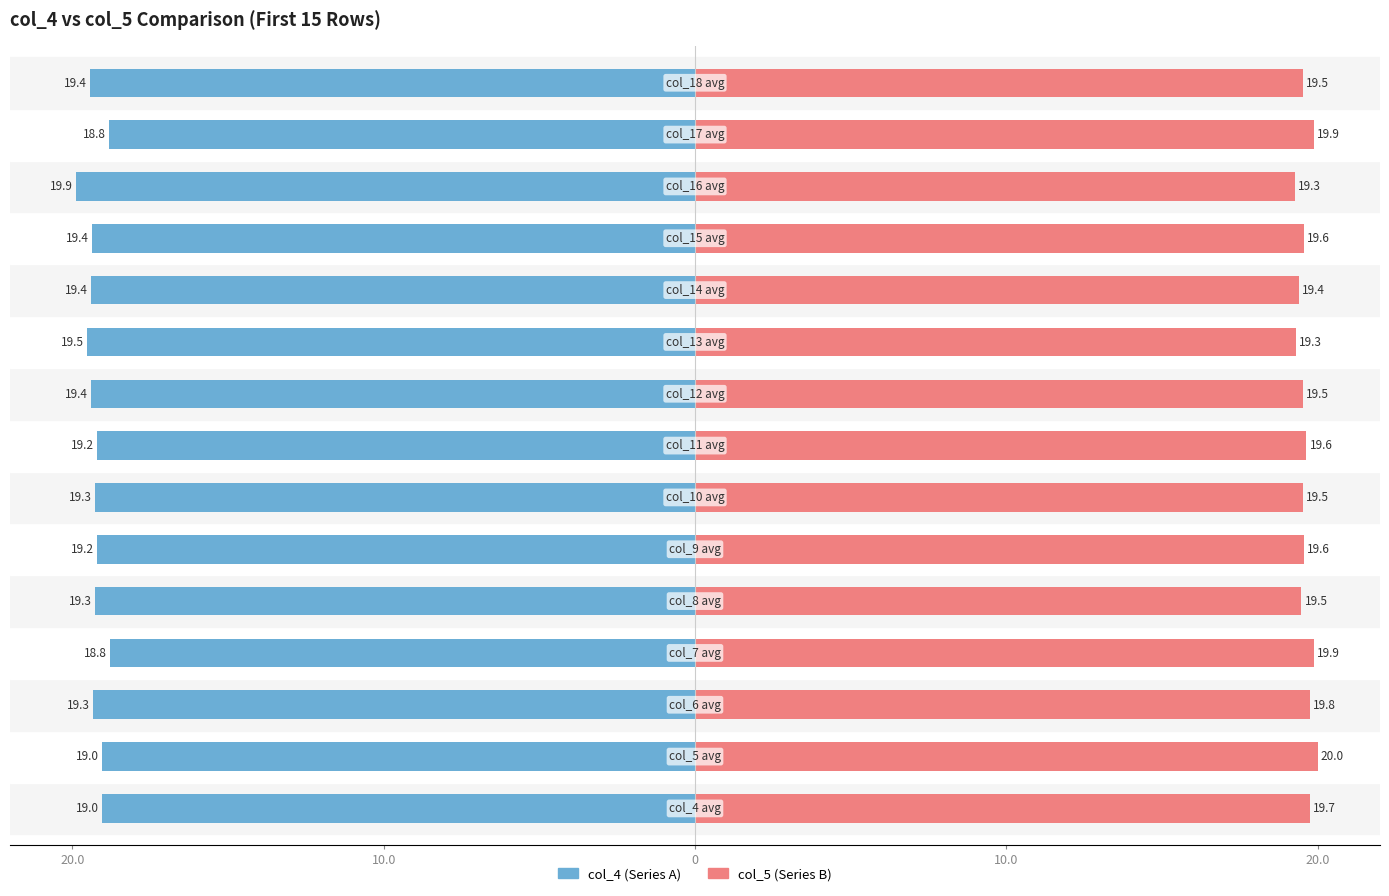

Count the number of data series in this chart.

2